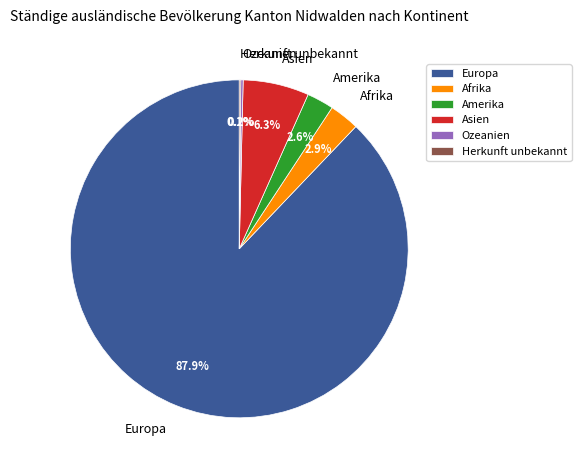

What is the total percentage of Europa and Asien?

94.2%